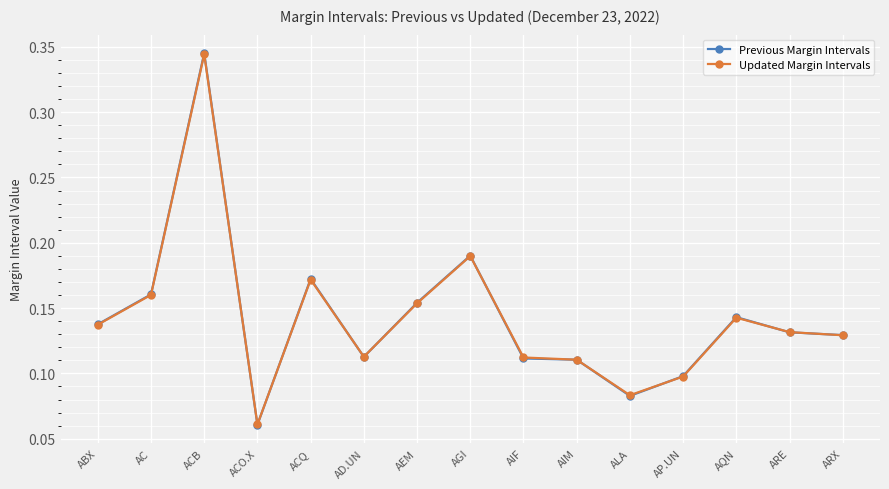

Which series has the widest spread of values?

Previous Margin Intervals